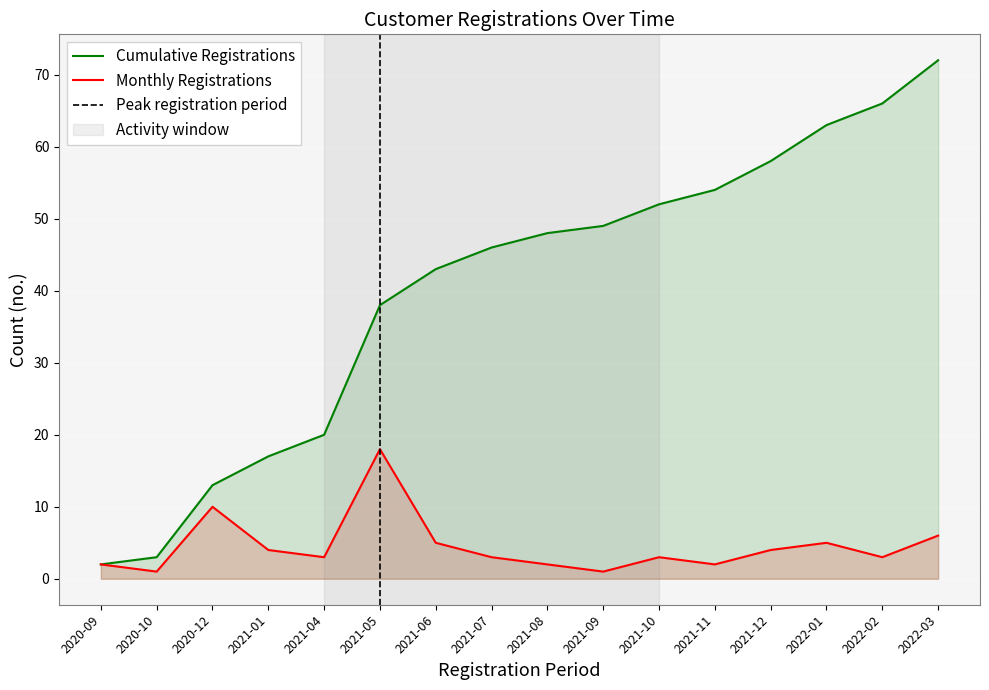

Which series has the largest total across all categories?

cumulative_registrations